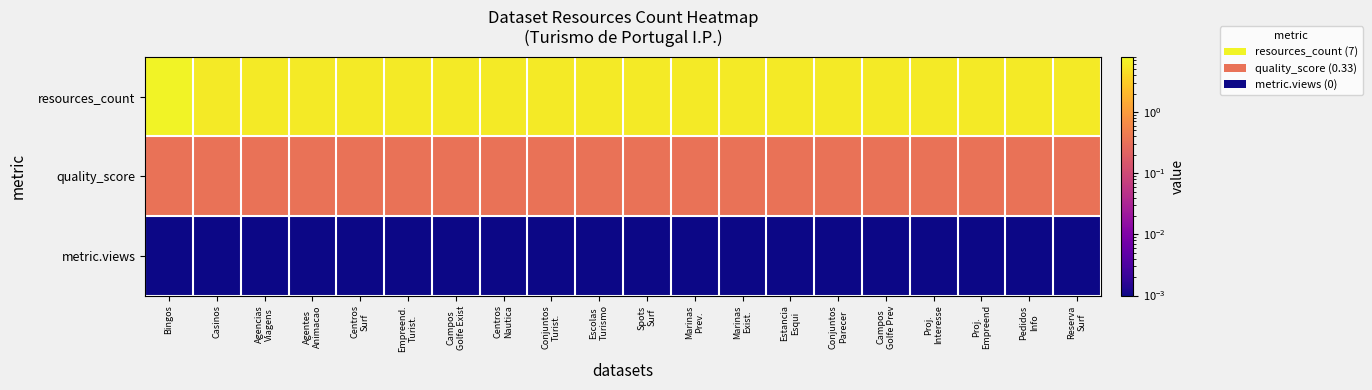

Rank the series at Pedidos Info from highest to lowest value.

resources_count, quality_score, metric.views